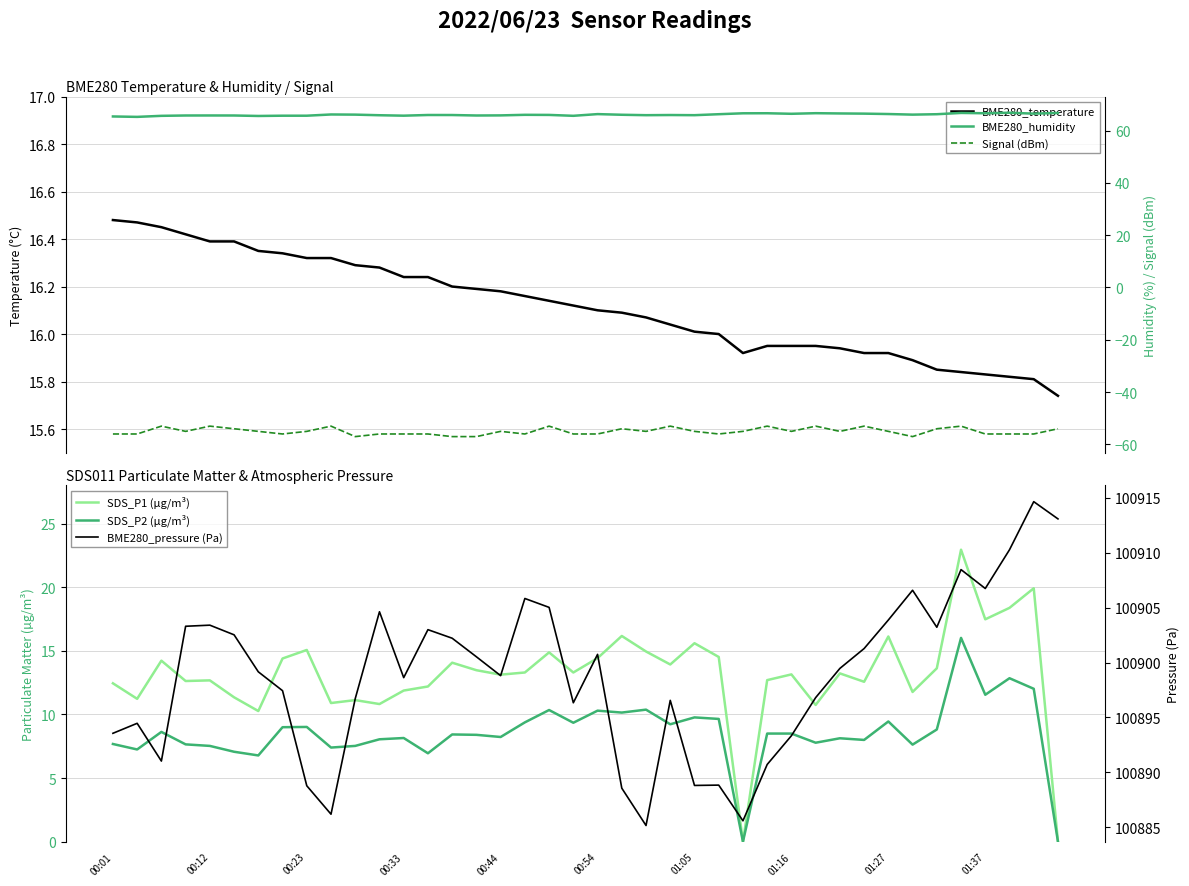

Reading right to left, list all the values displayed in this chart.

BME280_temperature: 15.7	15.8	15.8	15.8	15.8	15.8	15.9	15.9	15.9	15.9	15.9	15.9	15.9	15.9	16.0	16.0	16.0	16.1	16.1	16.1	16.1	16.1	16.2	16.2	16.2	16.2	16.2	16.2	16.3	16.3	16.3	16.3	16.3	16.4	16.4	16.4	16.4	16.4	16.5	16.5
SDS_P1 (µg/m³): 0.0	19.9	18.4	17.5	22.9	13.6	11.8	16.1	12.6	13.2	10.8	13.2	12.7	0.0	14.5	15.6	13.9	14.9	16.2	14.4	13.3	14.9	13.3	13.1	13.5	14.1	12.2	11.9	10.8	11.1	10.9	15.1	14.4	10.3	11.3	12.7	12.6	14.2	11.2	12.4
SDS_P2 (µg/m³): 0.0	12.0	12.8	11.6	16.0	8.8	7.6	9.4	8.0	8.1	7.8	8.5	8.5	0.0	9.7	9.8	9.2	10.4	10.2	10.3	9.3	10.3	9.4	8.2	8.4	8.4	7.0	8.2	8.1	7.5	7.4	9.0	9.0	6.8	7.1	7.5	7.7	8.6	7.2	7.7
BME280_humidity: 66.7	66.5	66.8	66.6	66.7	66.2	66.1	66.3	66.5	66.5	66.6	66.4	66.6	66.6	66.2	65.9	65.9	65.9	66.0	66.3	65.6	66.0	66.0	65.8	65.8	65.9	65.9	65.7	65.8	66.1	66.1	65.7	65.7	65.6	65.8	65.8	65.8	65.6	65.2	65.4
Signal (dBm): -54.0	-56.0	-56.0	-56.0	-53.0	-54.0	-57.0	-55.0	-53.0	-55.0	-53.0	-55.0	-53.0	-55.0	-56.0	-55.0	-53.0	-55.0	-54.0	-56.0	-56.0	-53.0	-56.0	-55.0	-57.0	-57.0	-56.0	-56.0	-56.0	-57.0	-53.0	-55.0	-56.0	-55.0	-54.0	-53.0	-55.0	-53.0	-56.0	-56.0
BME280_pressure (Pa): 100913.1	100914.7	100910.3	100906.8	100908.5	100903.2	100906.6	100903.9	100901.3	100899.5	100896.8	100893.3	100890.7	100885.6	100888.8	100888.8	100896.6	100885.2	100888.6	100900.8	100896.3	100905.0	100905.8	100898.8	100900.5	100902.2	100903.0	100898.6	100904.6	100896.7	100886.2	100888.8	100897.4	100899.2	100902.5	100903.4	100903.3	100891.0	100894.5	100893.6